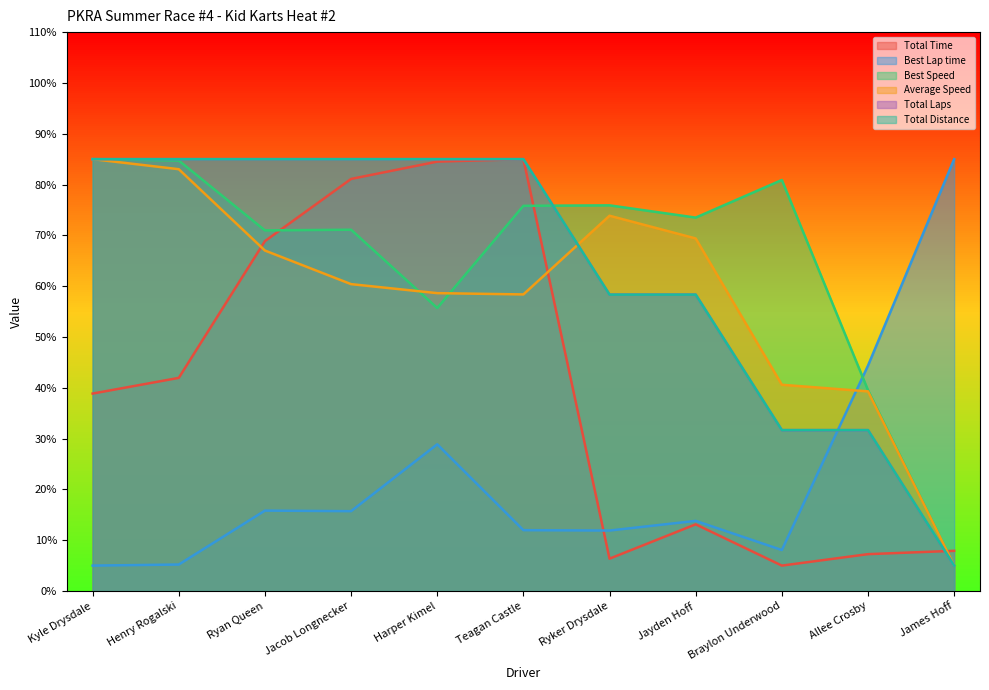

Between which two adjacent categories do Best Speed and Total Time first intersect?

Ryan Queen and Jacob Longnecker